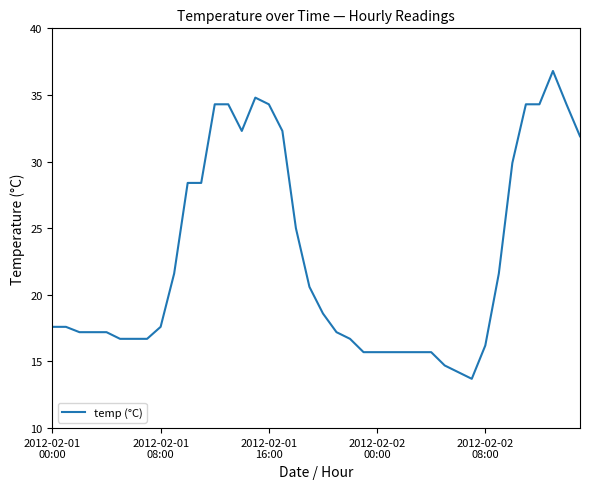

What is the maximum value shown in the chart?

36.8